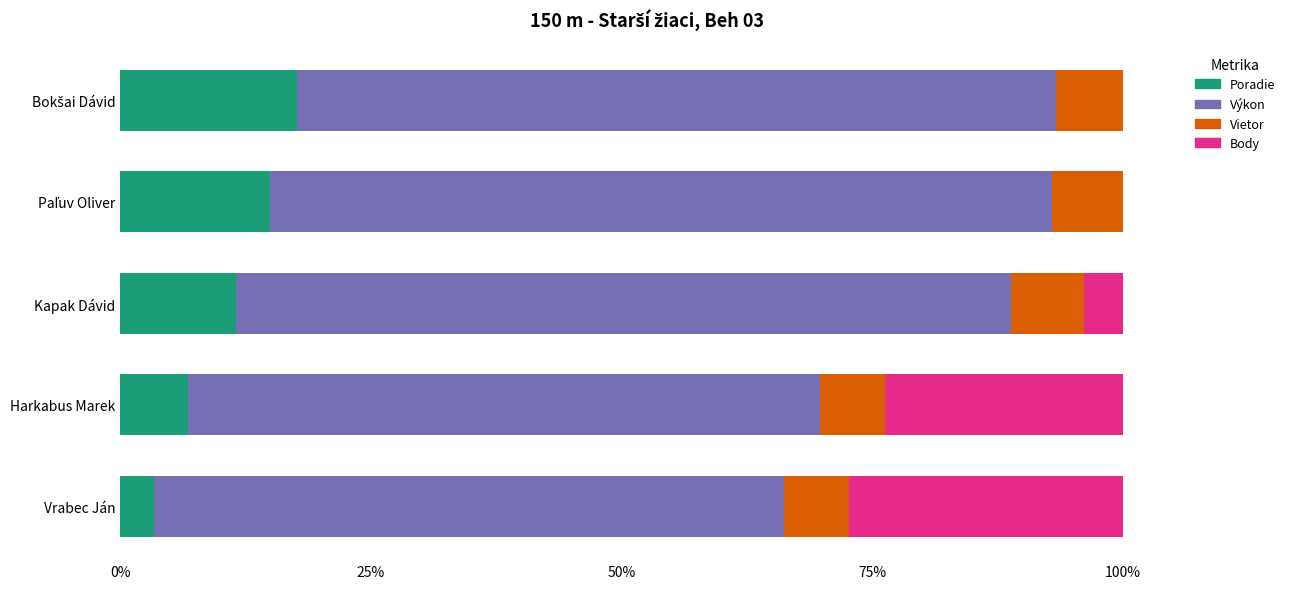

Count the number of categories in the chart.

5